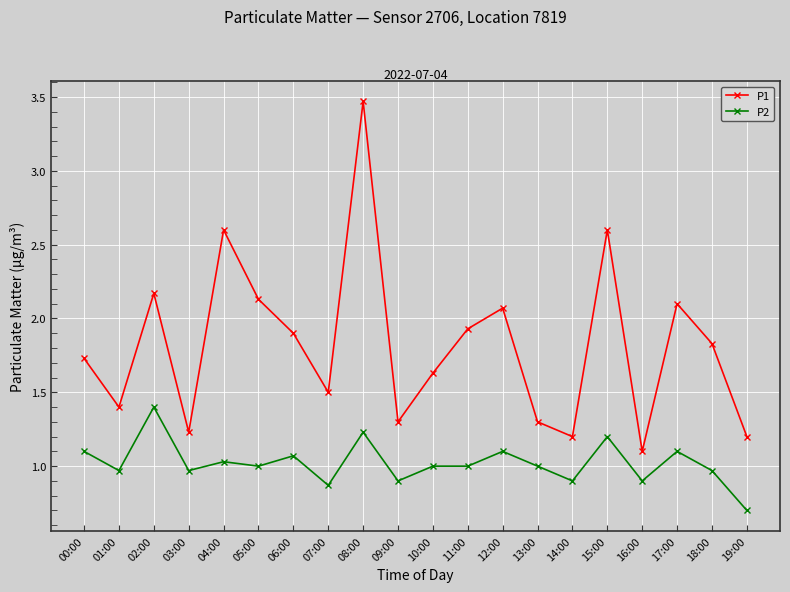

True or false: P2 has a value of 0.7 at 12:00.

False